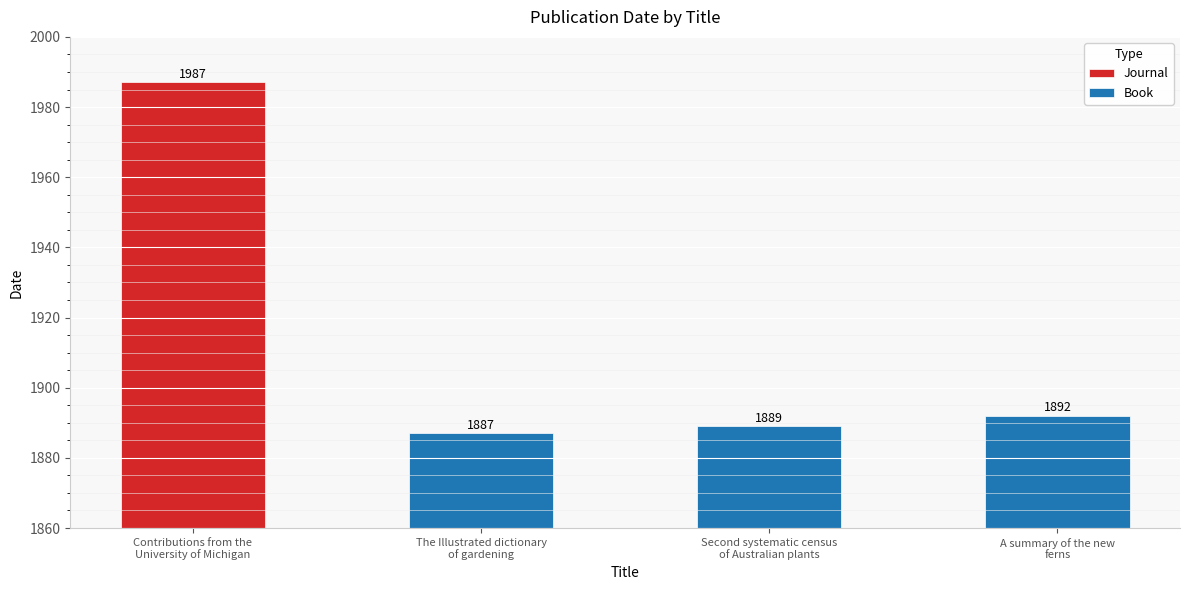

Reading left to right, transcribe all the data shown in this chart.

Contributions from the
University of Michigan=1987	The Illustrated dictionary
of gardening=1887	Second systematic census
of Australian plants=1889	A summary of the new
ferns=1892